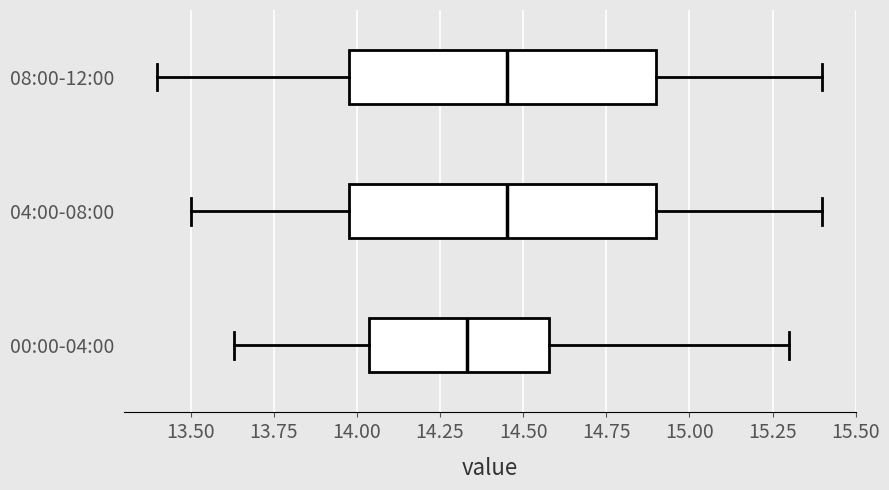

Where is the right edge of the box for 04:00-08:00 on the x-axis? The values are not printed on the chart, so give them approximately, as read against the axis.

14.90